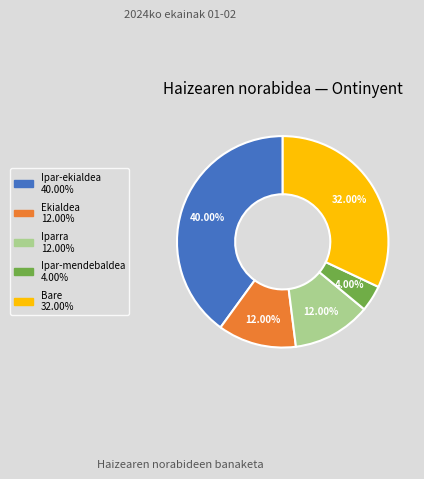

Is there any slice that represents more than half of the pie?

No